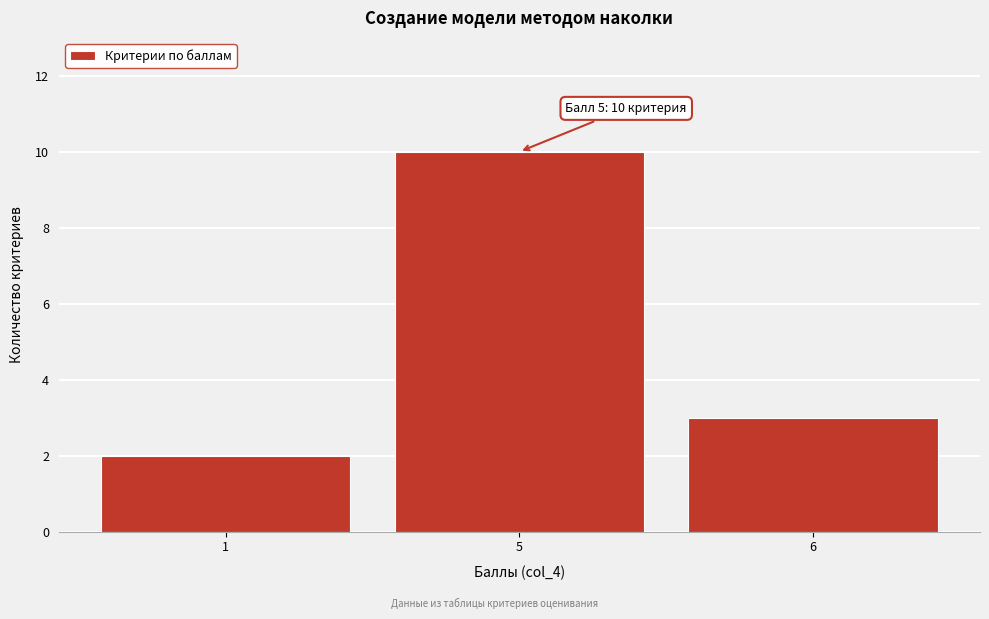

Reading left to right, extract all data points from this chart.

1=2	5=10	6=3